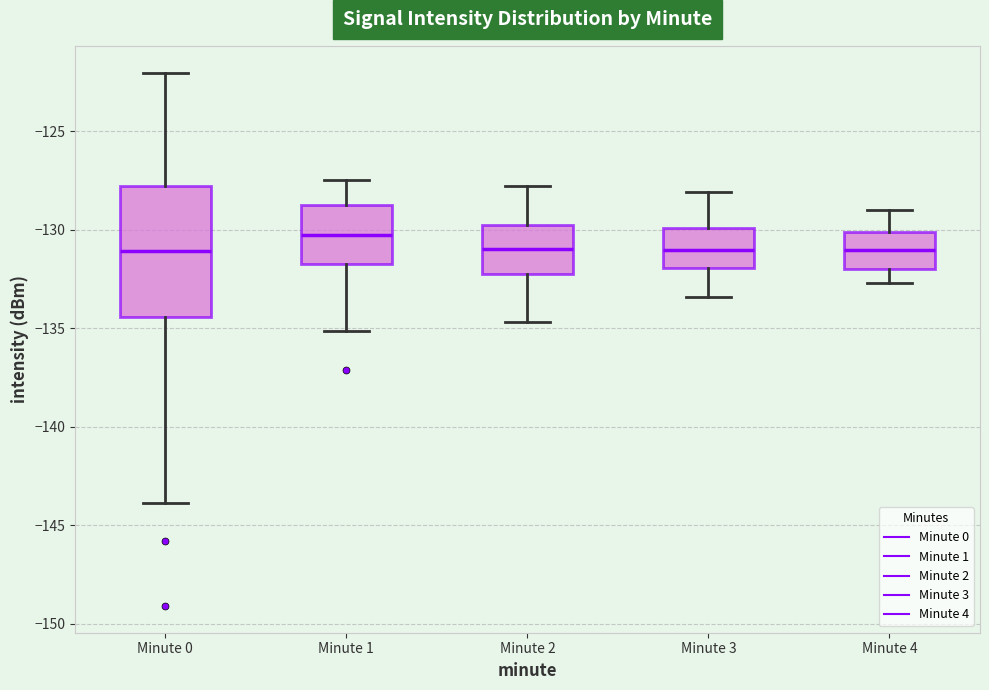

Reading left to right, transcribe this box plot: for each box, give where its median line is, the range the box spans, and where its two whiskers end, as read against the y-axis. The values are not printed on the chart, so give them approximately, as read against the axis.

Minute 0: median -131.0, box -134.5 to -128.0, whiskers -144.0 to -122.0
Minute 1: median -130.0, box -131.5 to -128.5, whiskers -135.0 to -127.5
Minute 2: median -131.0, box -132.0 to -130.0, whiskers -134.5 to -128.0
Minute 3: median -131.0, box -132.0 to -130.0, whiskers -133.5 to -128.0
Minute 4: median -131.0, box -132.0 to -130.0, whiskers -132.5 to -129.0